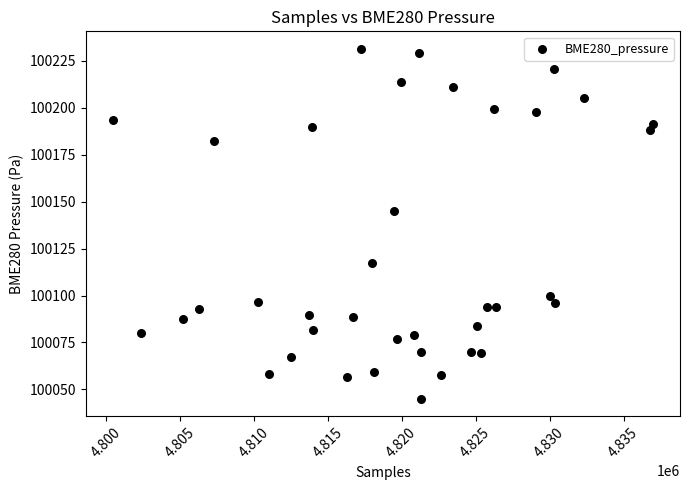

What is the range of Y values (max minus min)?

186.5